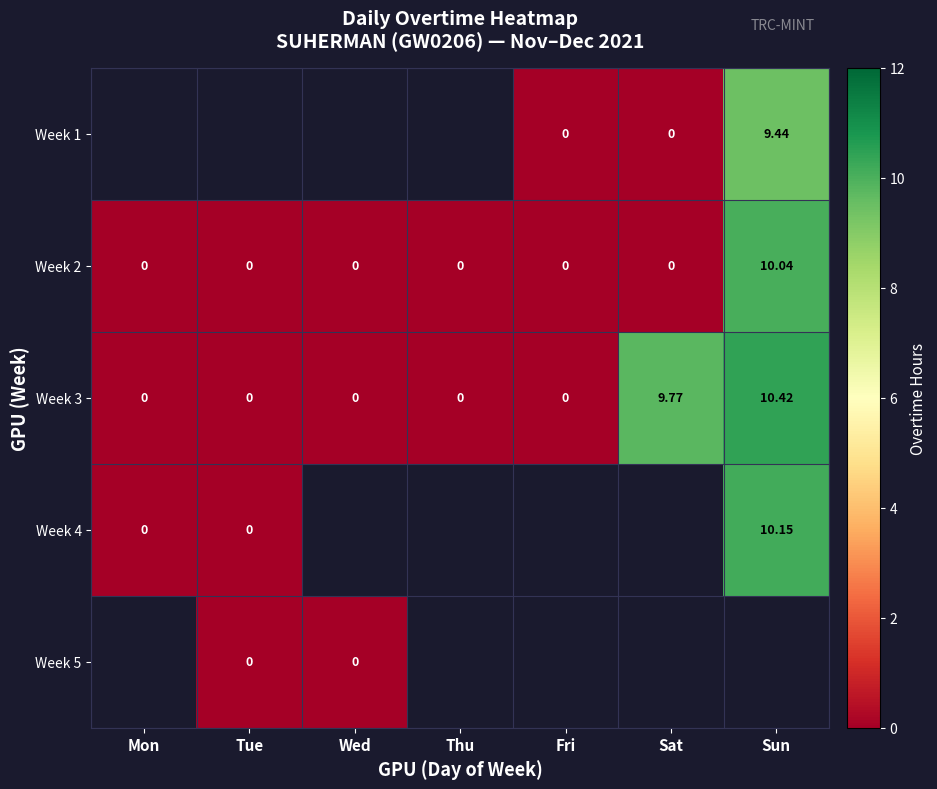

Which category has the highest value in the Week 2 series?

Sun